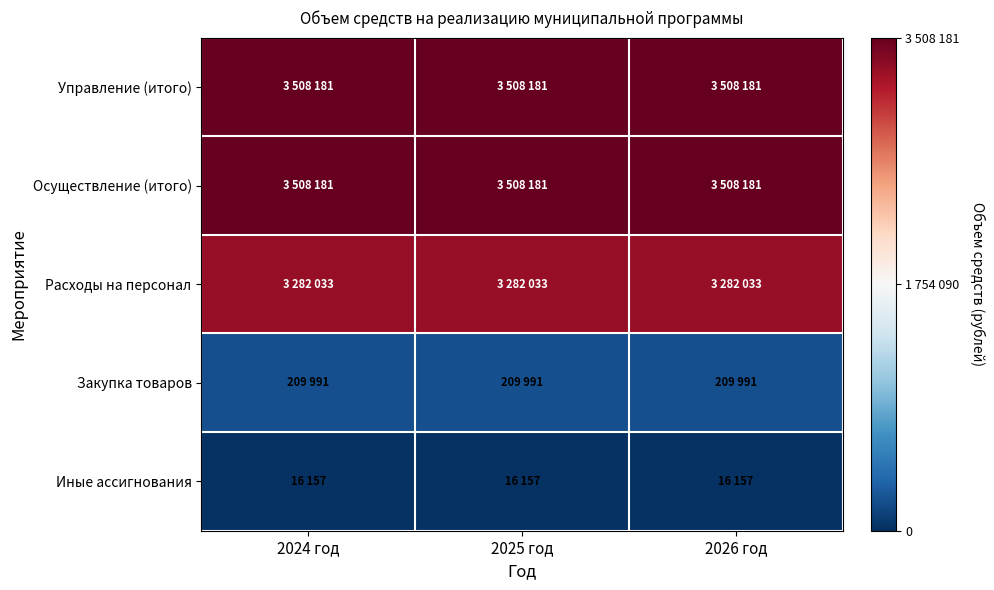

List the series in order of their peak value, highest first.

Управление (итого), Осуществление (итого), Расходы на персонал, Закупка товаров, Иные ассигнования